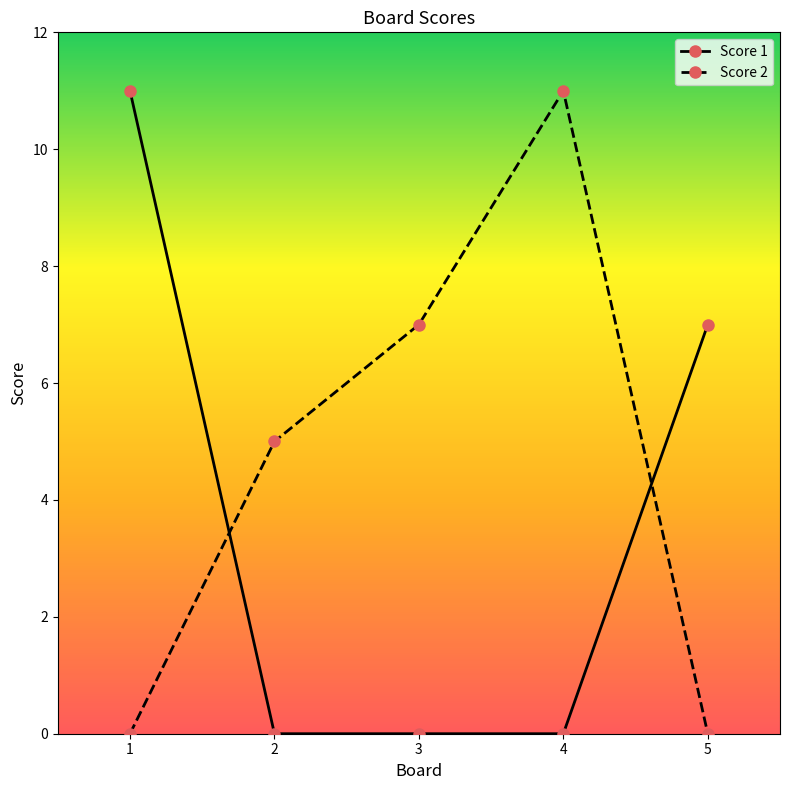

How many lines are shown in the chart?

2